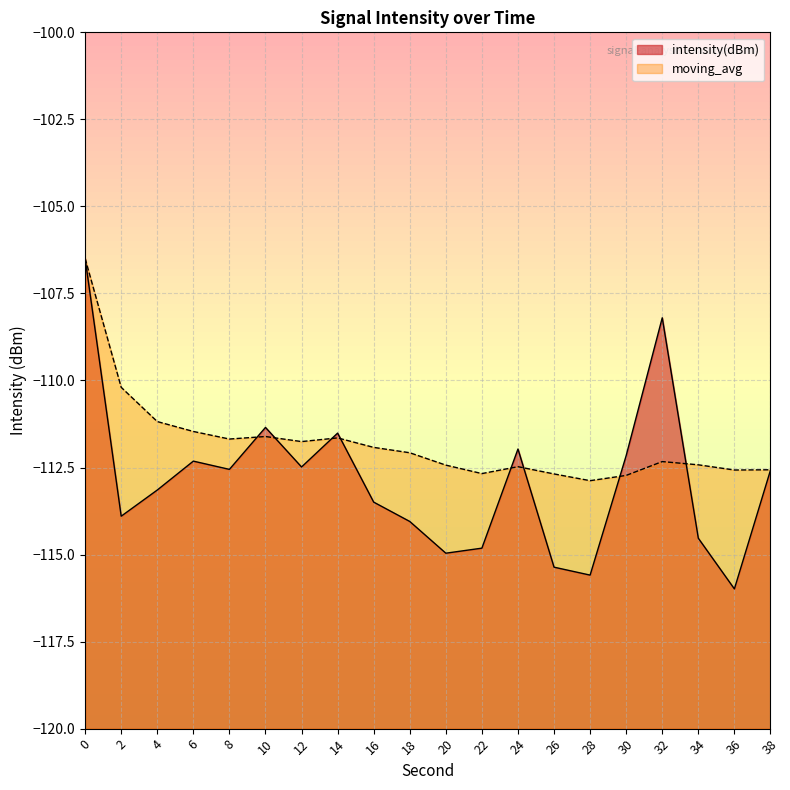

Which series has the largest range (max minus min)?

intensity(dBm)